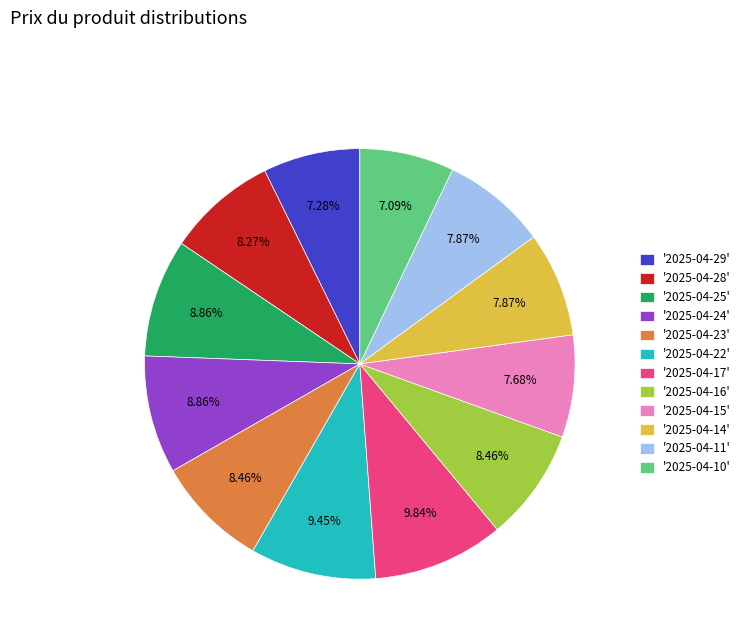

Is the sum of '2025-04-10' and '2025-04-29' greater than half?

No